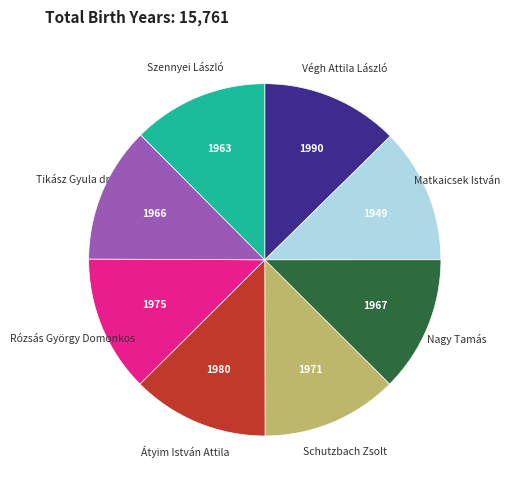

True or false: Matkaicsek István accounts for 12% of the total.

True